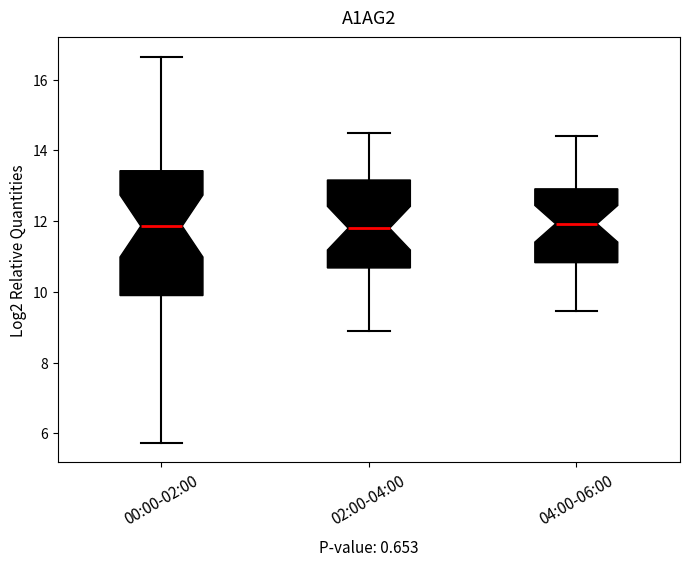

Reading left to right, transcribe this box plot: for each box, give where its median line is, the range the box spans, and where its two whiskers end, as read against the y-axis. The values are not printed on the chart, so give them approximately, as read against the axis.

00:00-02:00: median 11.8, box 9.8 to 13.4, whiskers 5.8 to 16.6
02:00-04:00: median 11.8, box 10.6 to 13.2, whiskers 9.0 to 14.6
04:00-06:00: median 12.0, box 10.8 to 13.0, whiskers 9.4 to 14.4